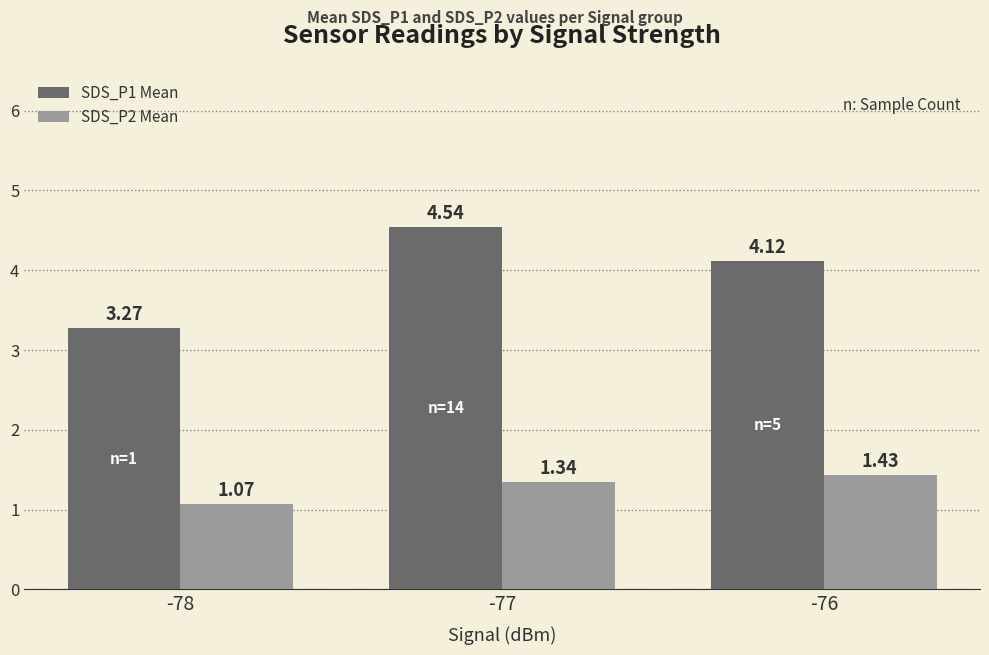

At which category is the sum across all series the highest?

-77